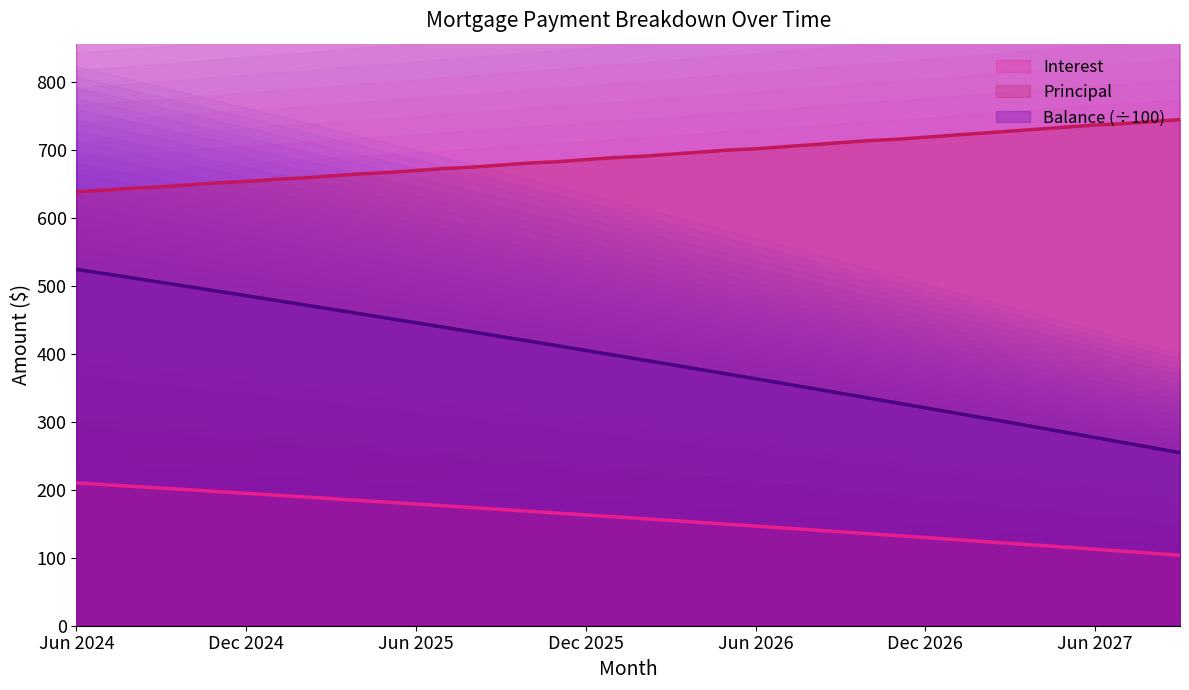

What is the value of the Principal point at the 13th from the left?

670.0